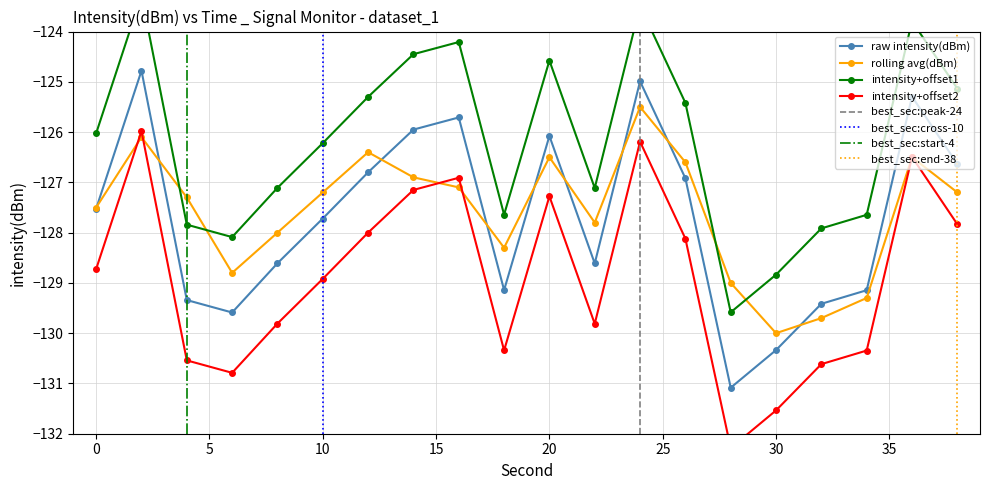

In rolling avg(dBm), how many points are higher than both neighbors (excluding endpoints)?

5